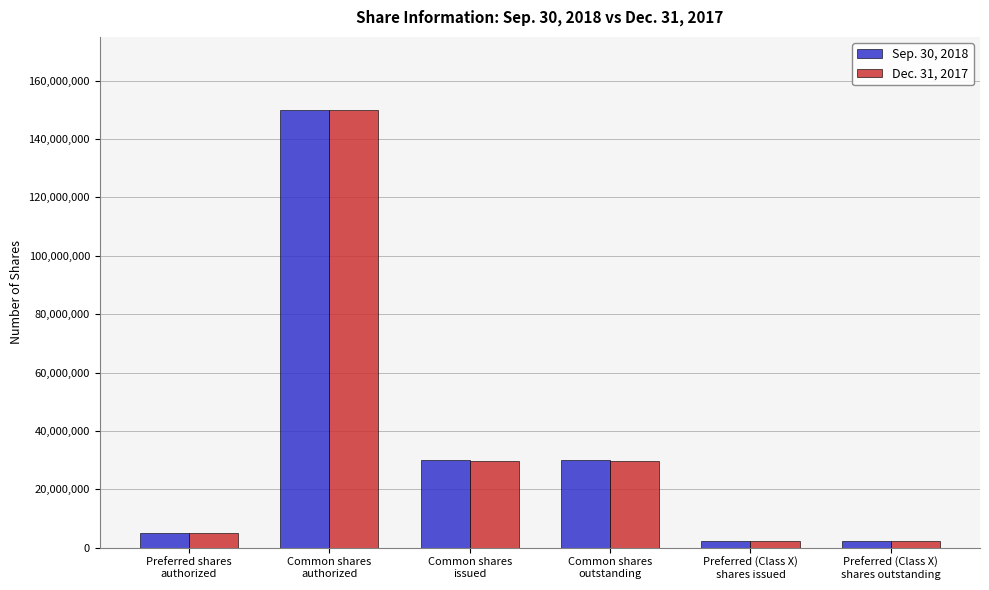

What is the maximum value for Sep. 30, 2018?

150000000